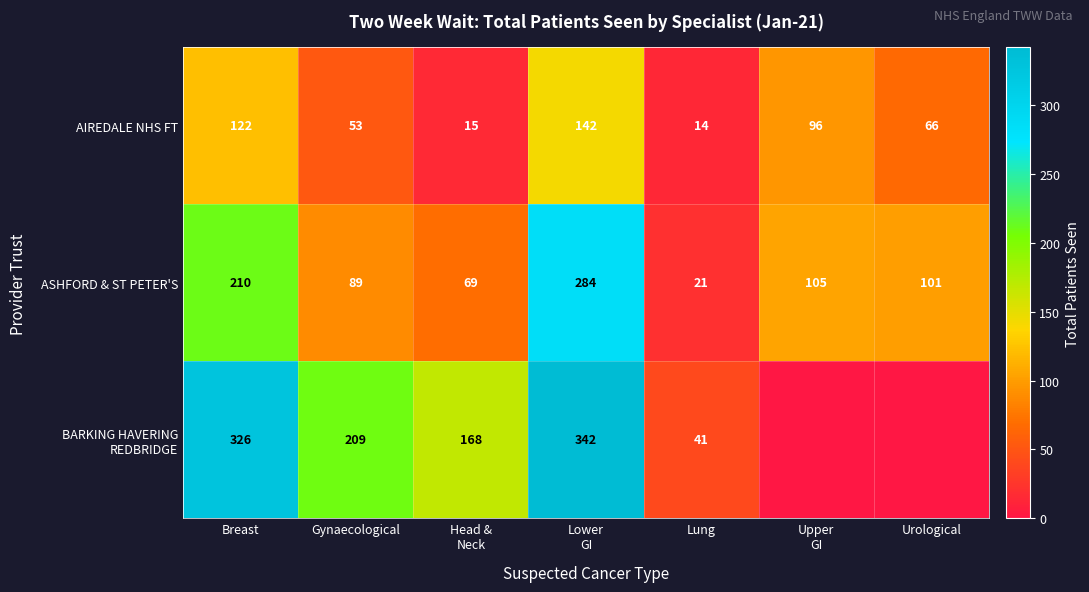

At how many categories does at least one series exceed 106?

4